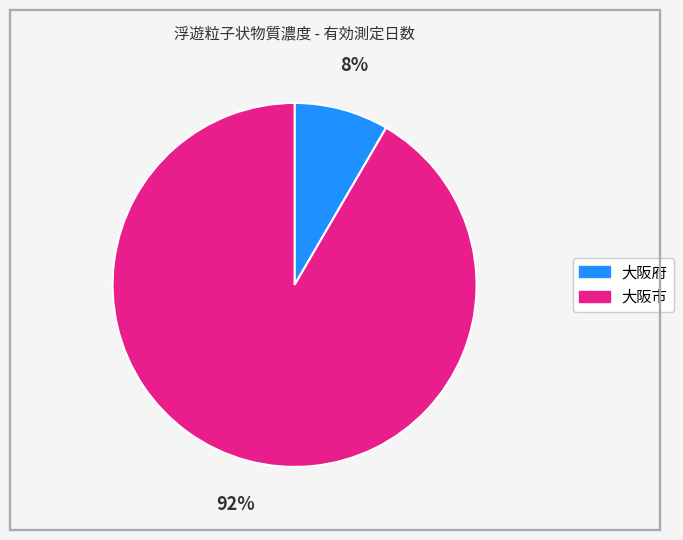

Is there a majority slice in this chart?

Yes